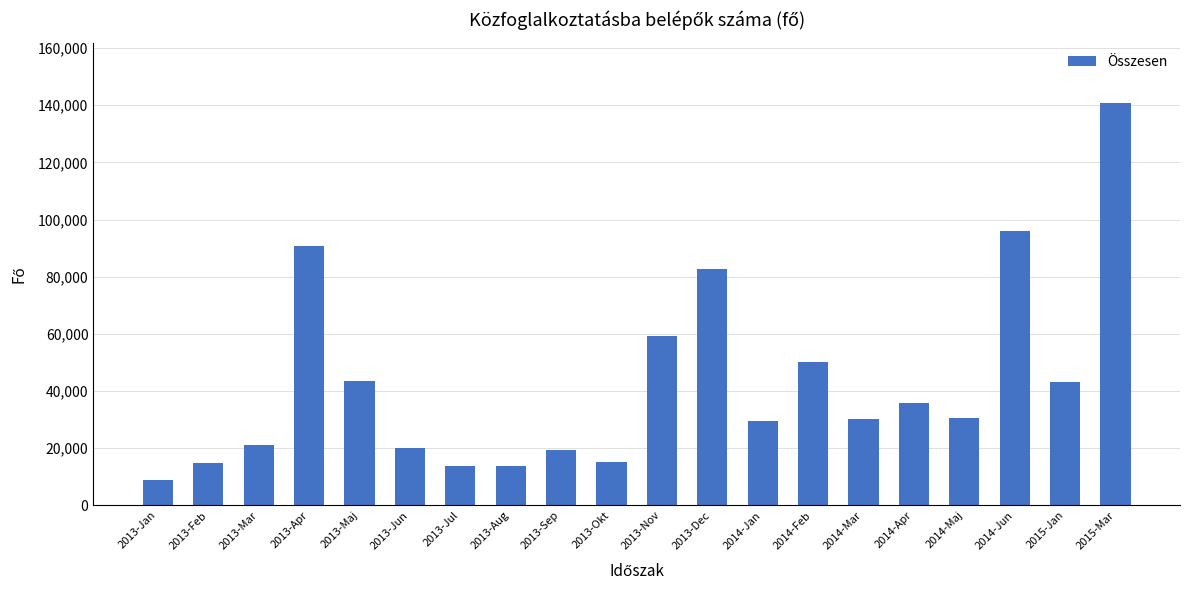

What is the label of the 18th bar from the right?

2013-Mar